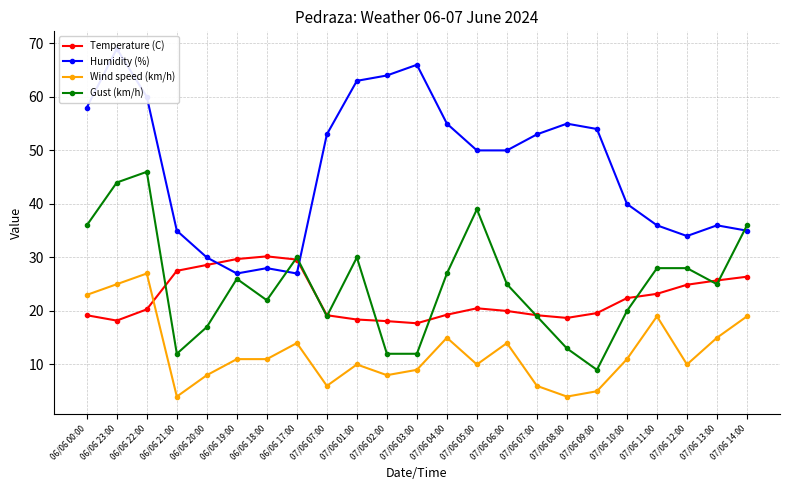

What is the highest value of the Wind speed (km/h) series?

27.0